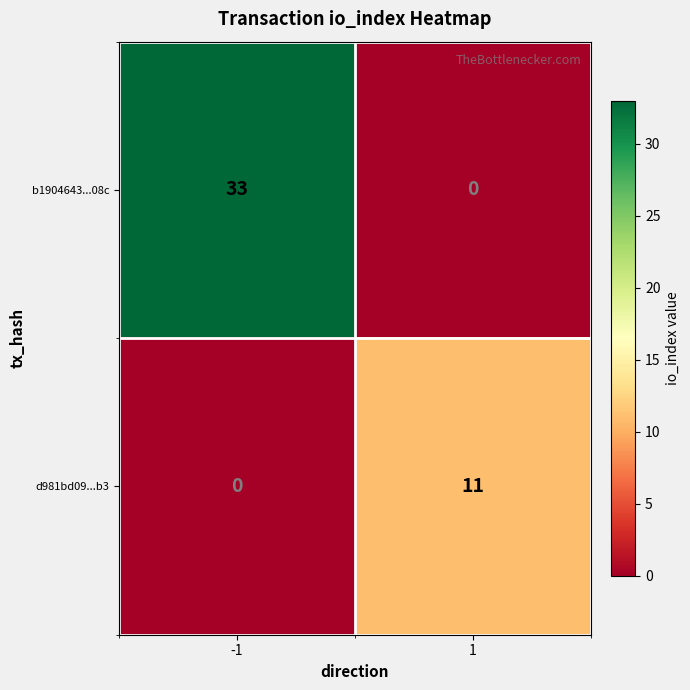

What is the total value across all series at 1?

11